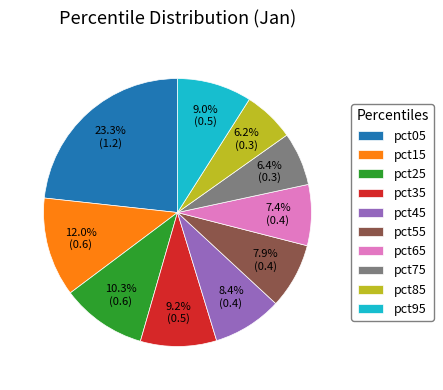

The pct35 slice represents 9% of the pie. True or false?

True